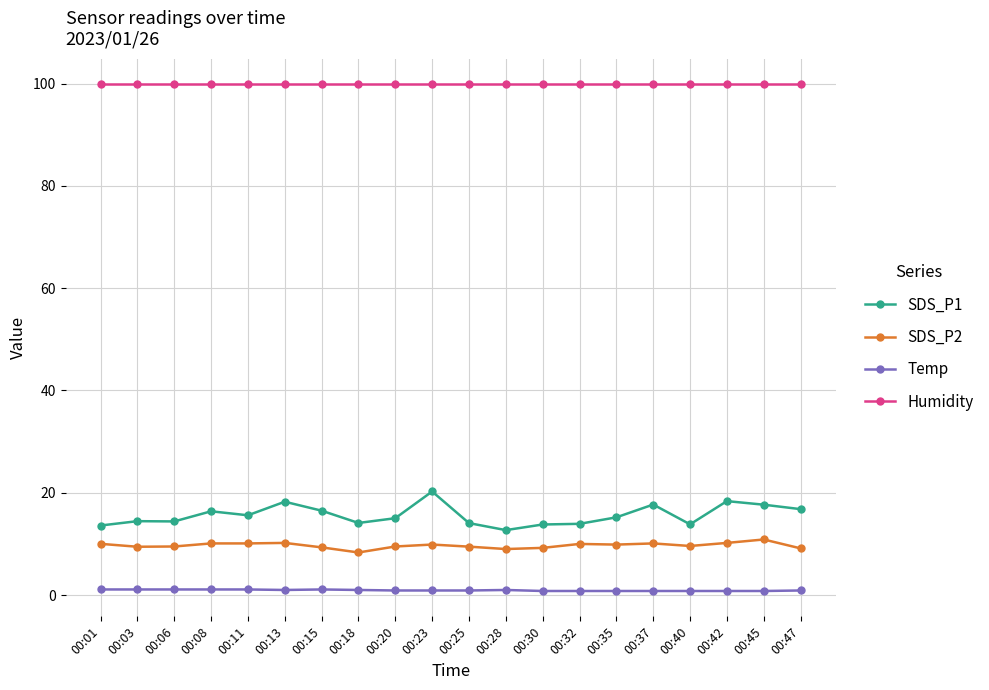

What is the sum of the SDS_P1 values at 00:01 and 00:42?

32.0